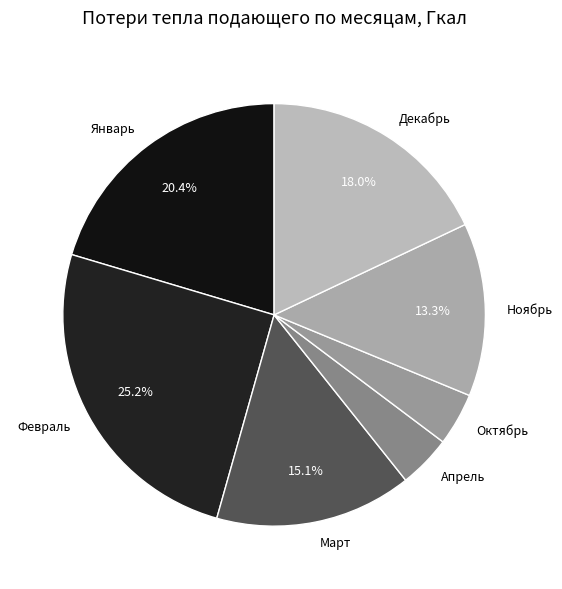

What percentage is the Октябрь slice, to the nearest percent?

4%